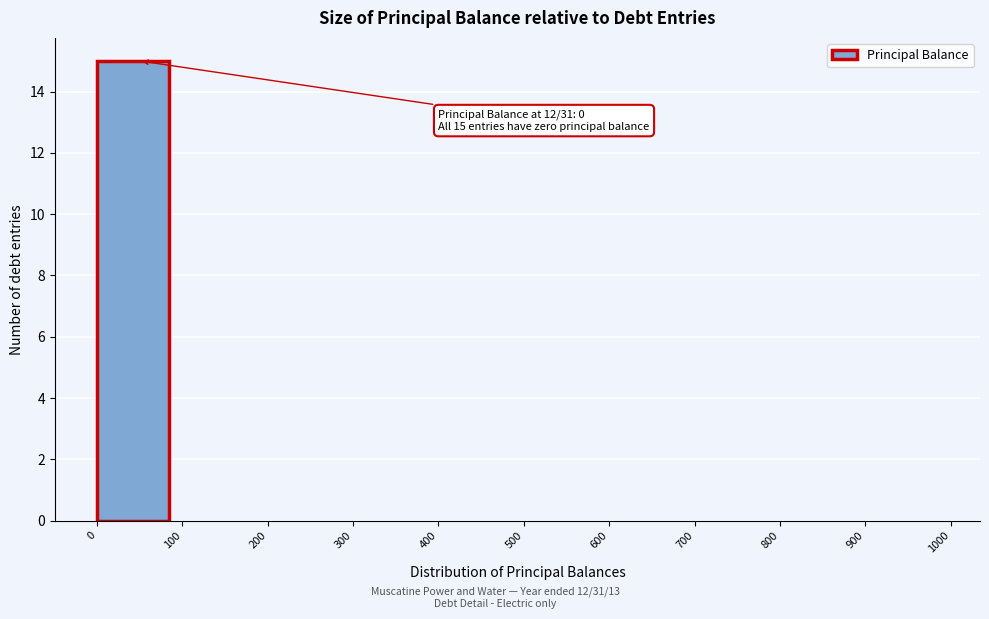

Over which range of the x-axis is the bar tallest?

0 to 100